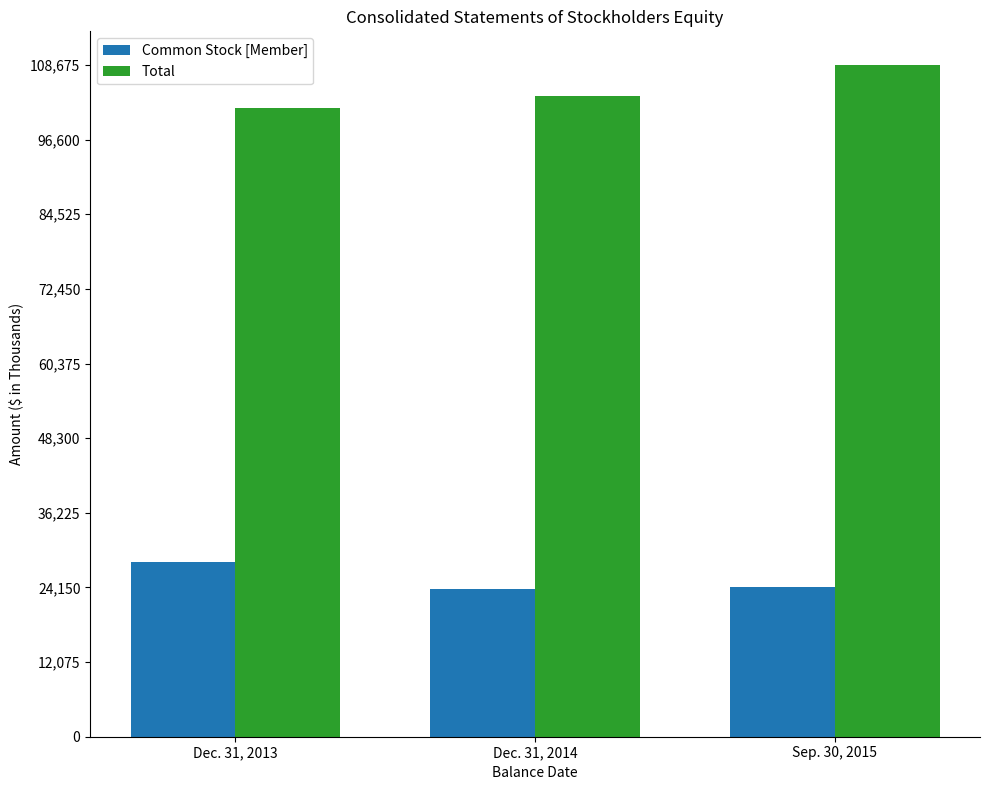

At which label is Total closest to 105231?

Dec. 31, 2014